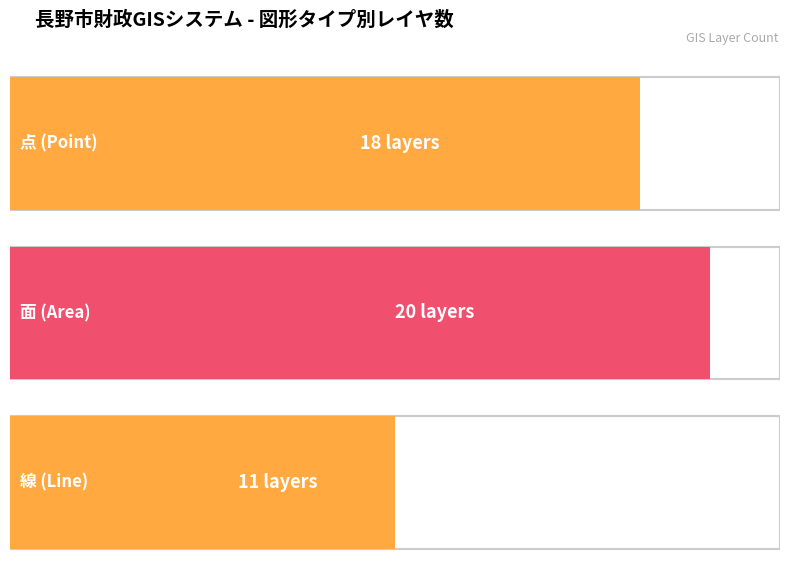

True or false: the data shows 34 at 面.

False